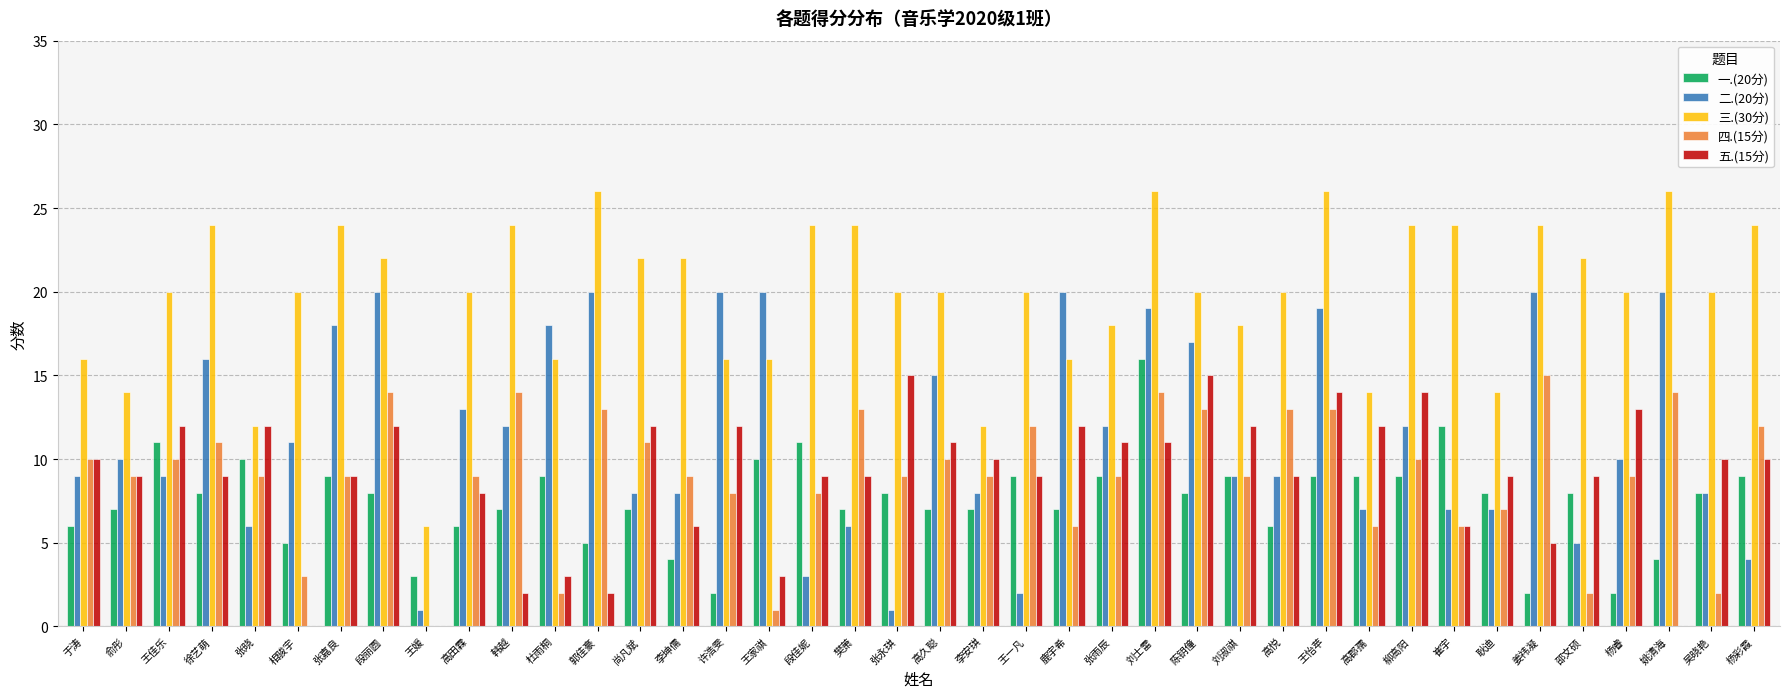

What is the difference between the 二.(20分) values at 高郡孺 and 段丽圆?

13